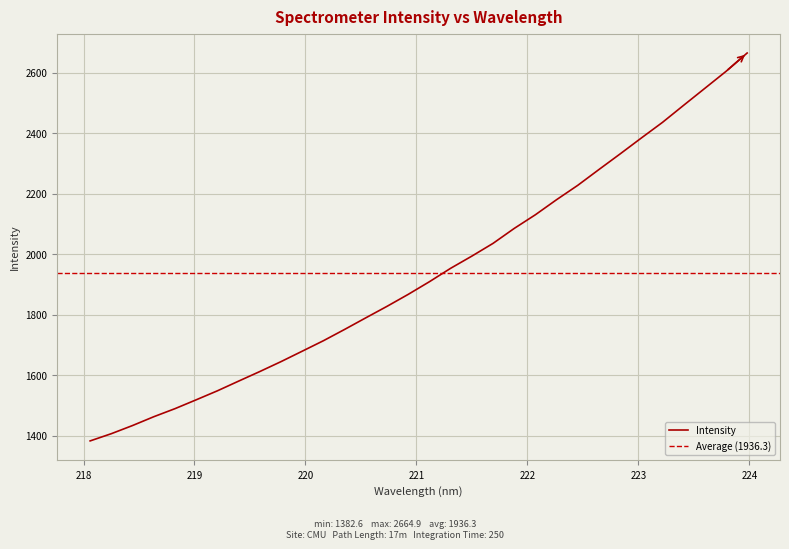

What position from the right is 220.7354?

18